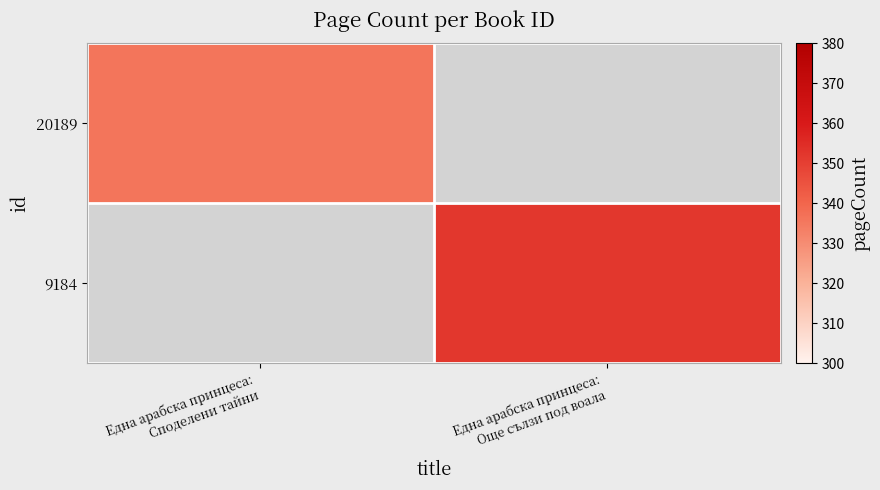

What is the greatest value displayed?

352.0